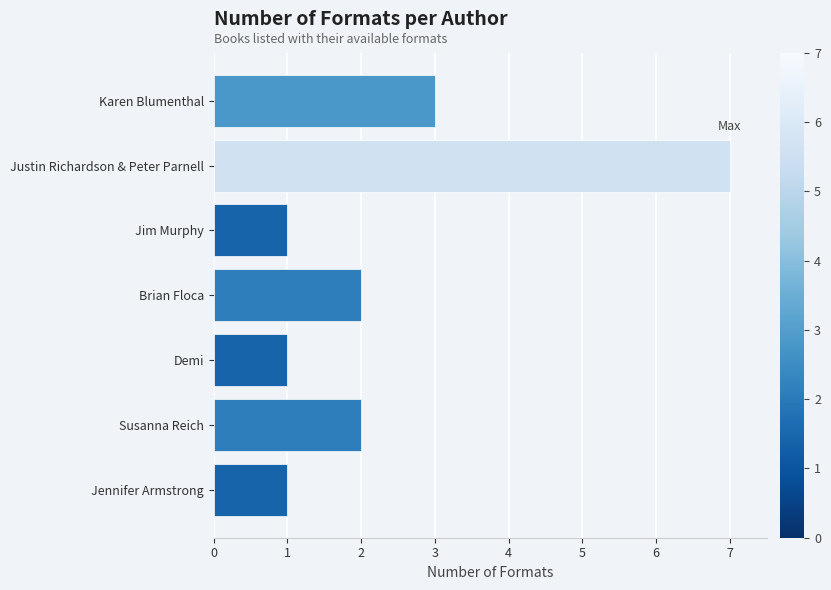

Count the values in the range 1 to 3.

6